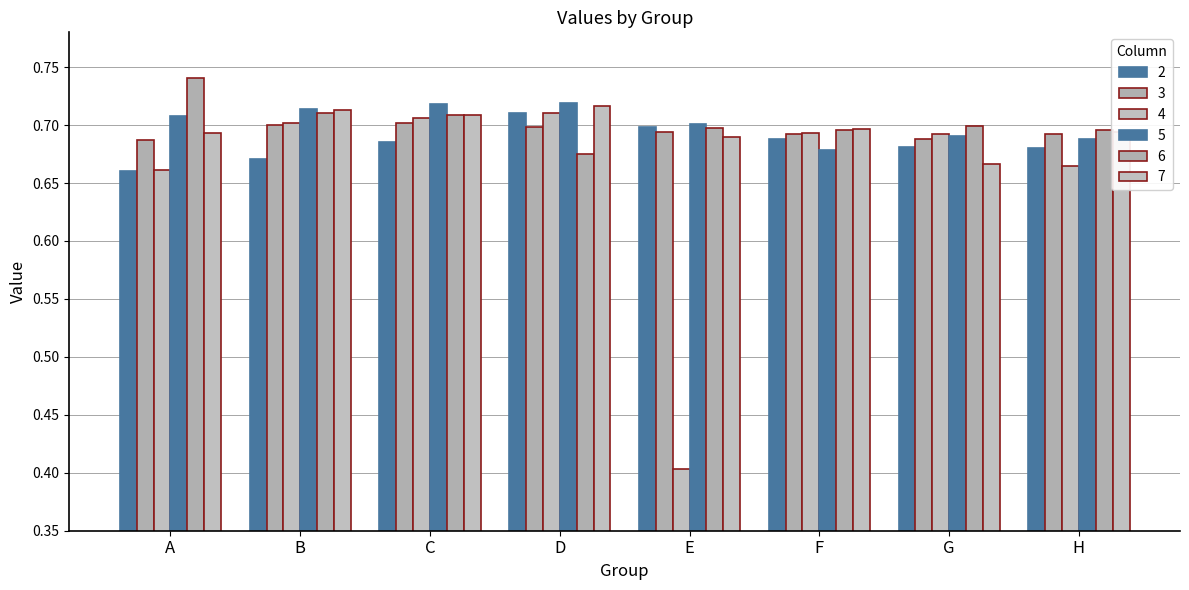

Reading left to right, transcribe all the data shown in this chart.

2: 0.7	0.7	0.7	0.7	0.7	0.7	0.7	0.7
3: 0.7	0.7	0.7	0.7	0.7	0.7	0.7	0.7
4: 0.7	0.7	0.7	0.7	0.4	0.7	0.7	0.7
5: 0.7	0.7	0.7	0.7	0.7	0.7	0.7	0.7
6: 0.7	0.7	0.7	0.7	0.7	0.7	0.7	0.7
7: 0.7	0.7	0.7	0.7	0.7	0.7	0.7	0.7